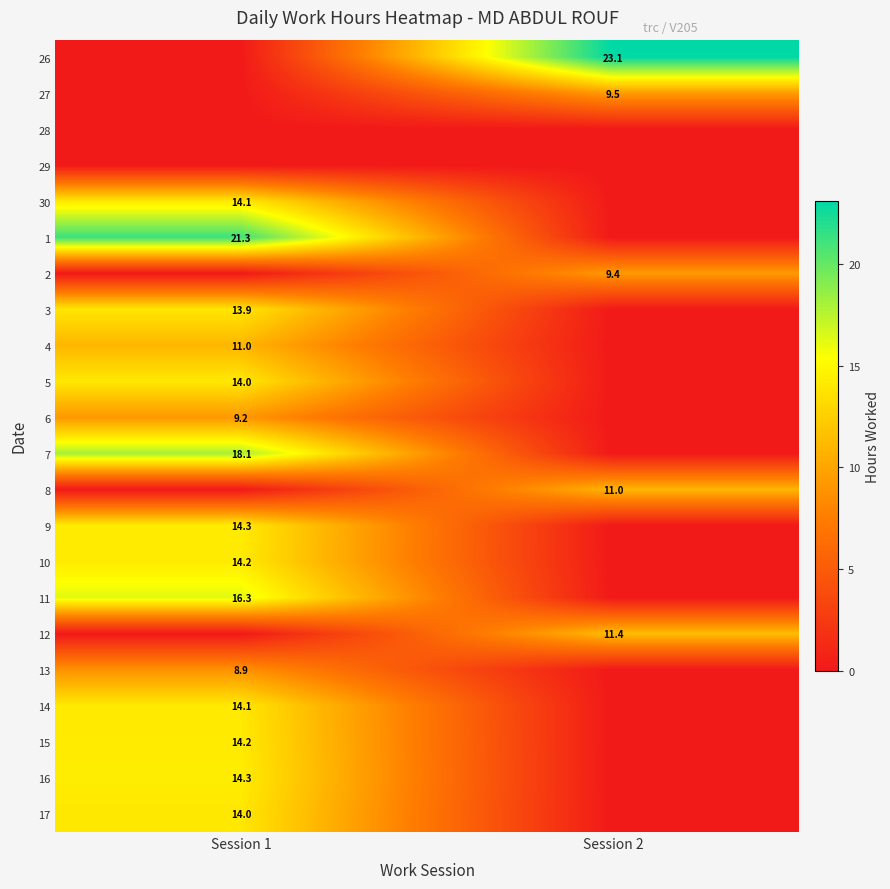

The 17 series shows 24.5 at Session 1. True or false?

False